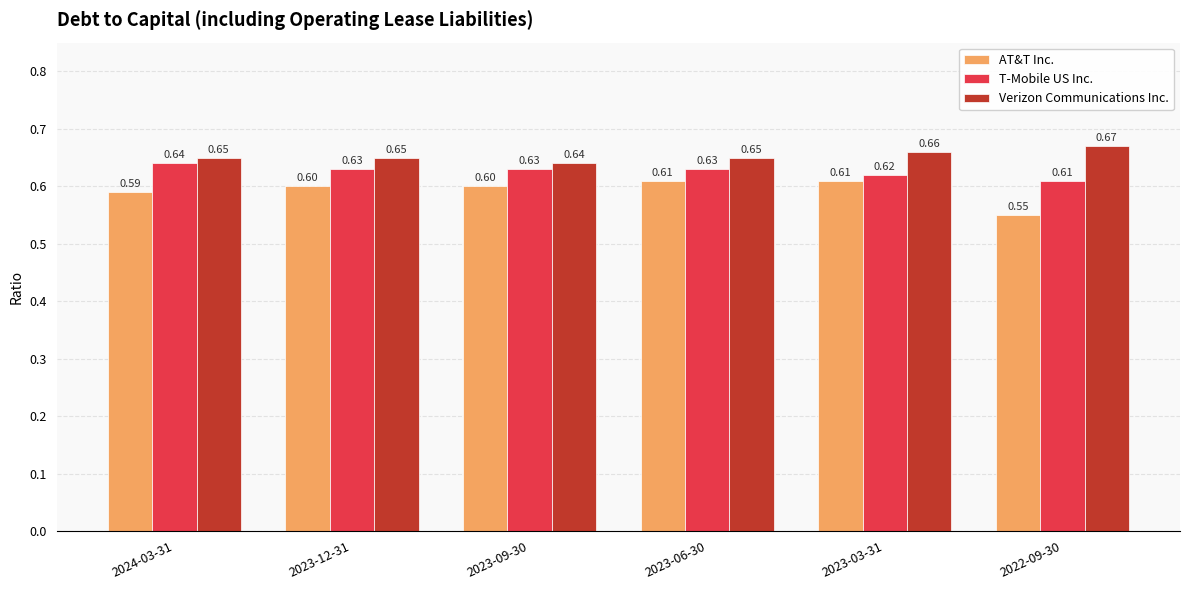

Is it true that T-Mobile US Inc. equals 0.6 at 2023-12-31?

True